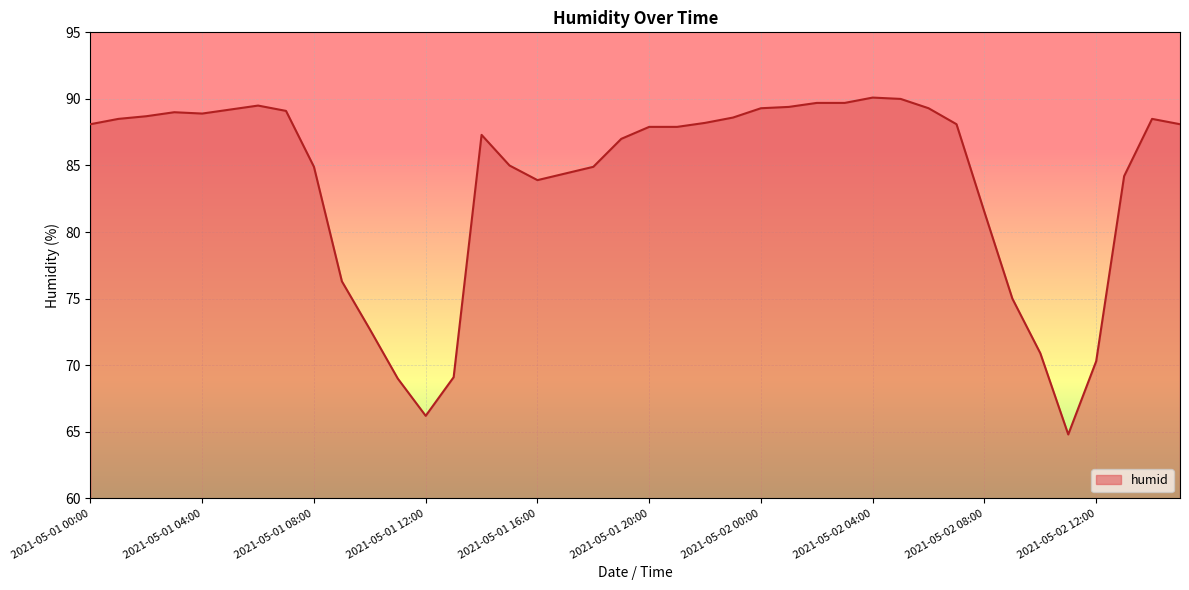

What is the difference between the maximum and minimum values?

25.3